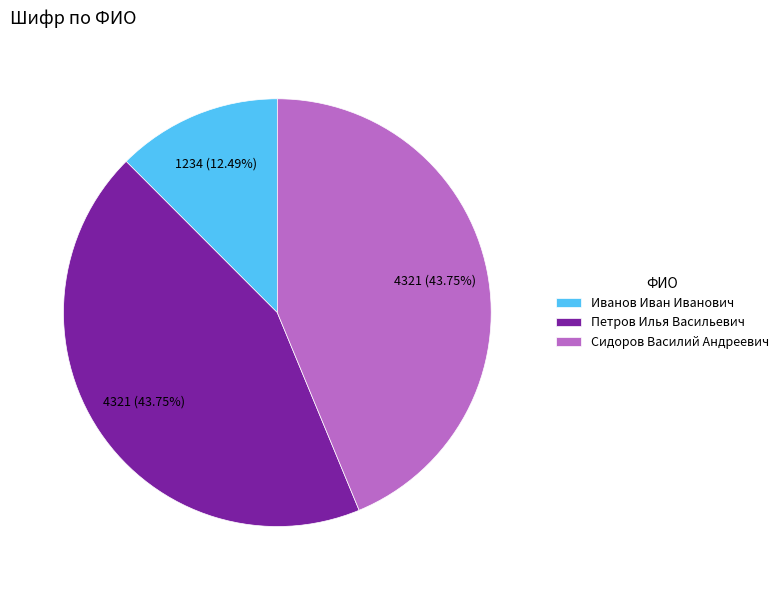

To the nearest percent, what percentage of the pie is Петров Илья Васильевич?

44%